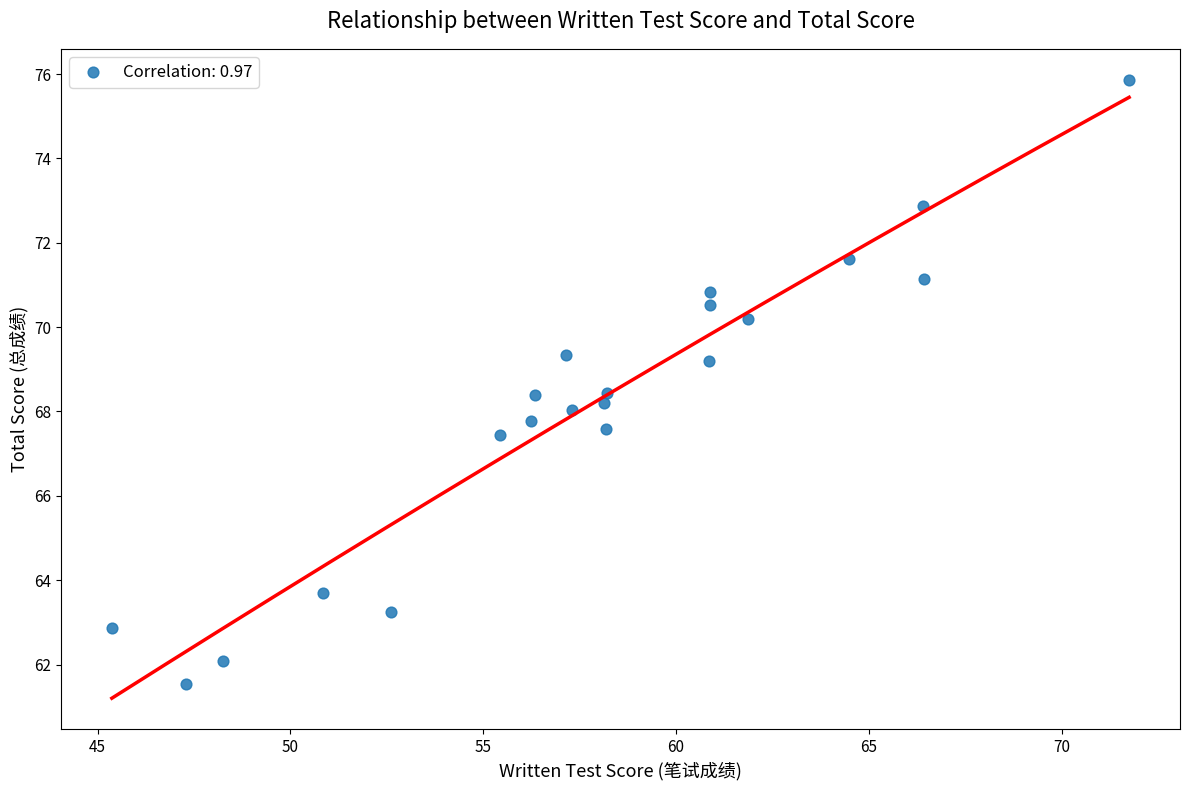

What is the range of X values (max minus min)?

26.4